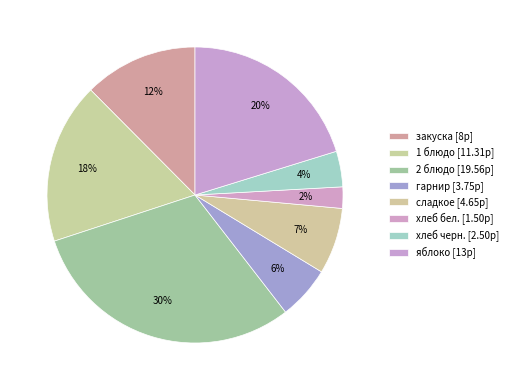

How many slices are in this pie chart?

8